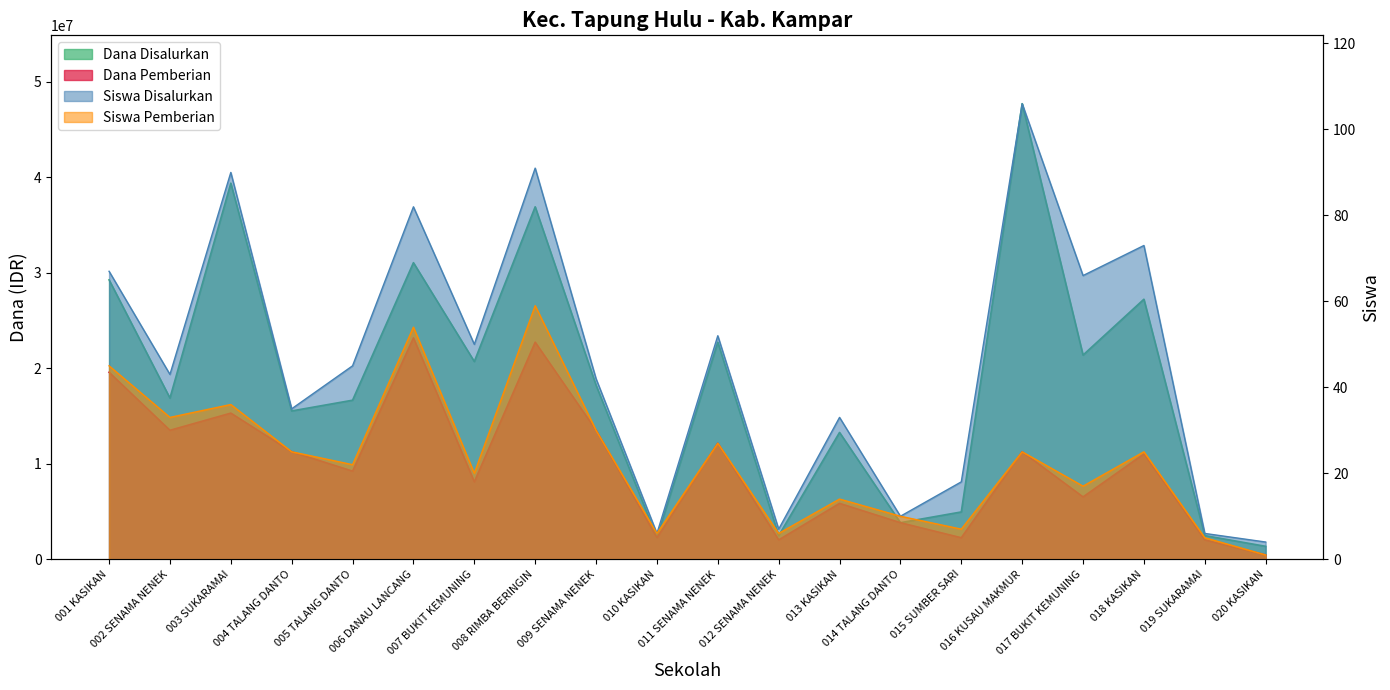

What is the difference between the second highest and minimum values in the Dana Disalurkan series?

38025000